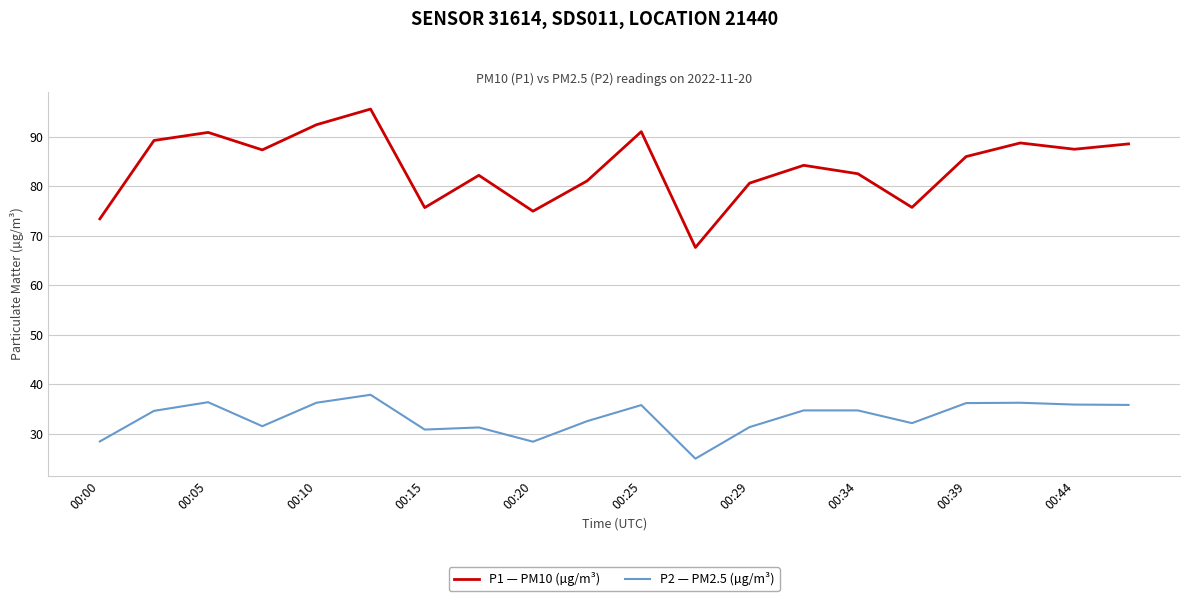

Rank the series by their maximum value, from highest to lowest.

P1 — PM10 (µg/m³), P2 — PM2.5 (µg/m³)